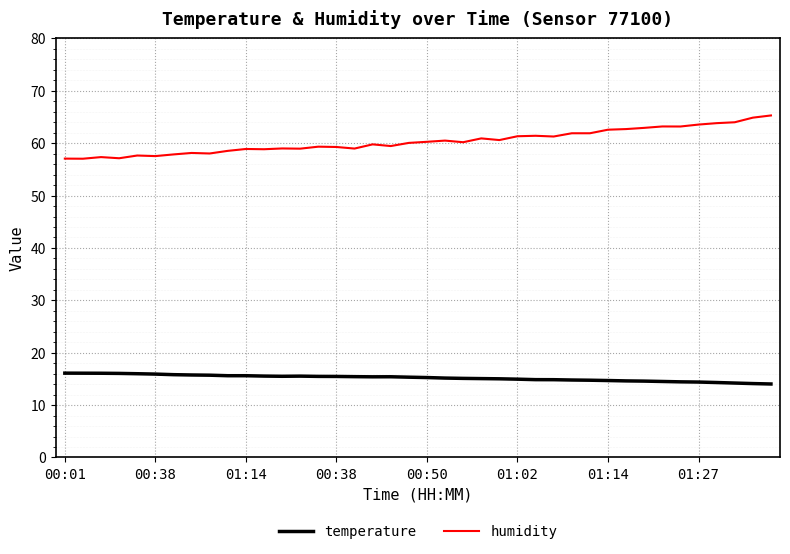

Which series has the widest spread of values?

humidity